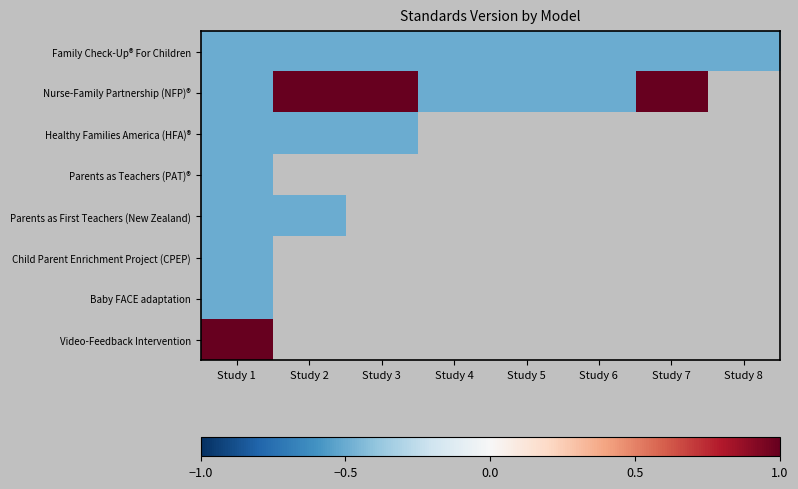

At how many categories does at least one series exceed 0?

4